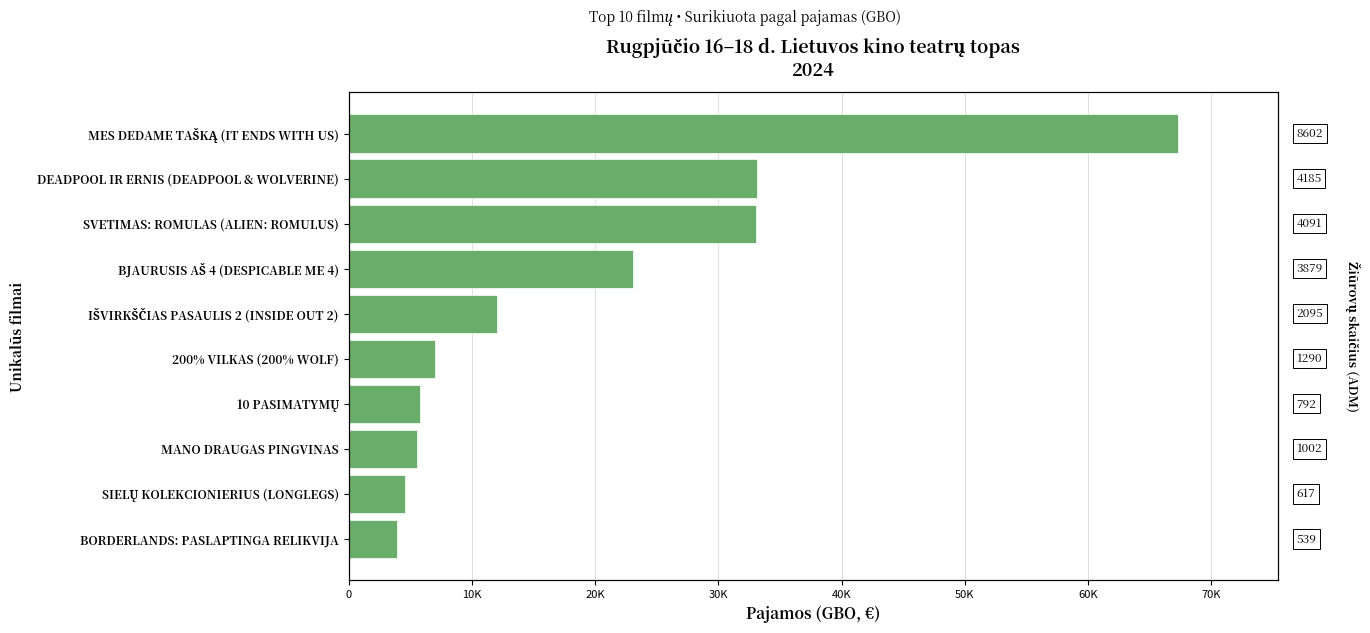

What is the greatest value displayed?

67329.1